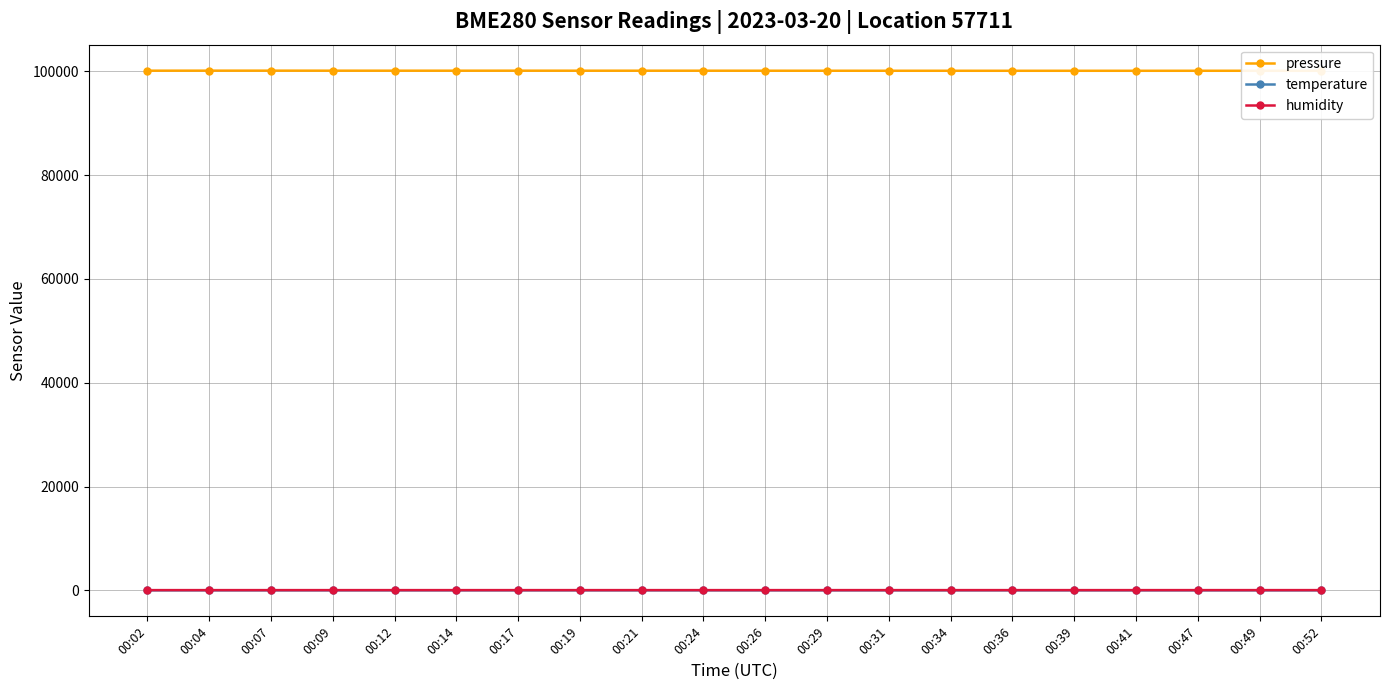

Does the chart display data point markers on the line(s)?

Yes